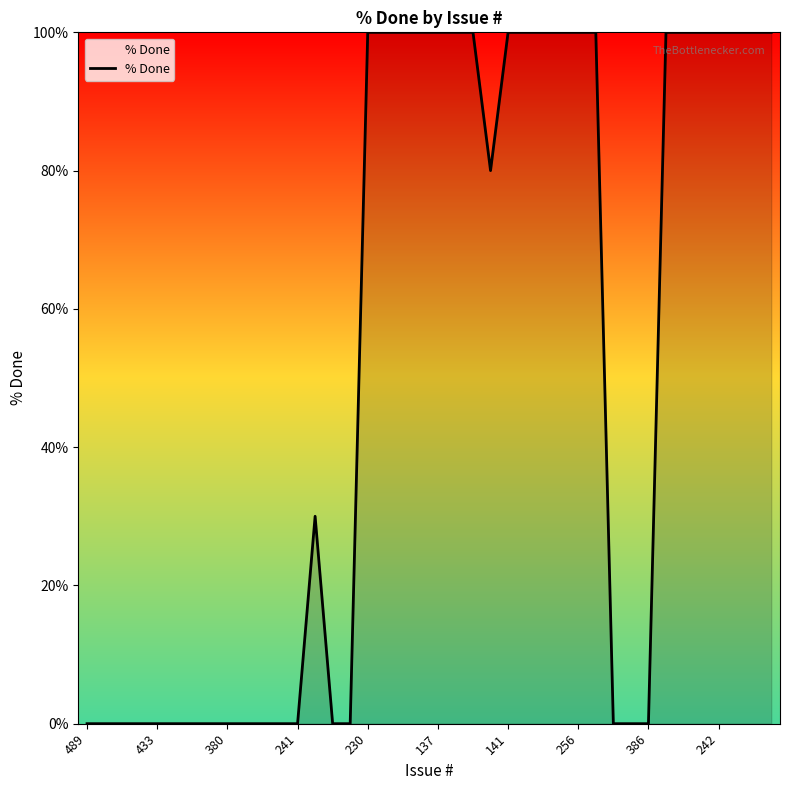

What is the difference between the second highest and second lowest values?

100